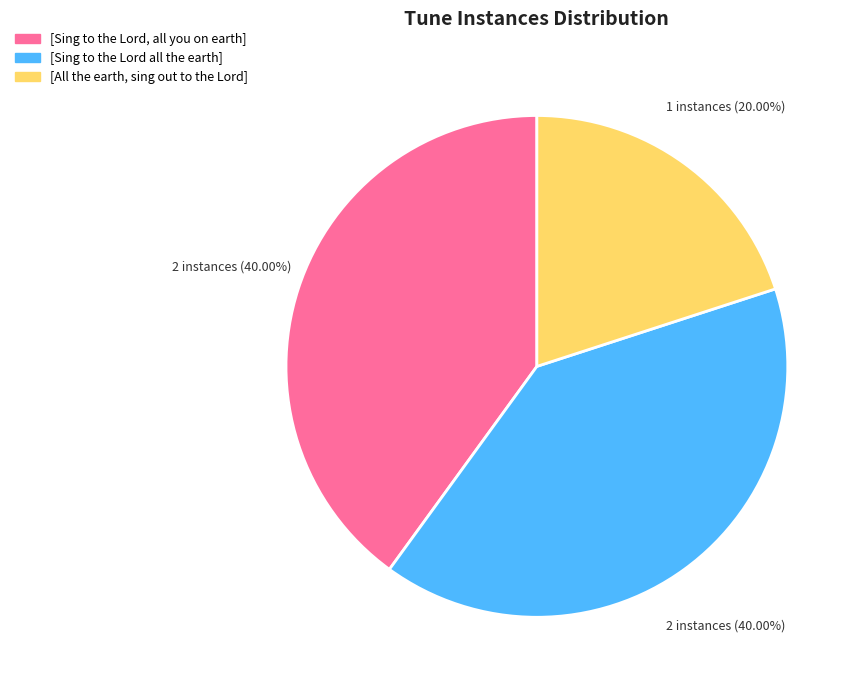

Is it true that [Sing to the Lord all the earth] is 51% of the pie?

False